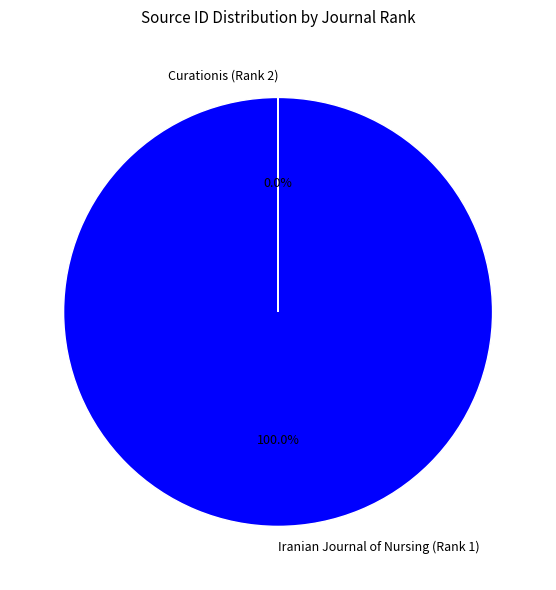

Which category accounts for the majority?

Iranian Journal of Nursing (Rank 1)